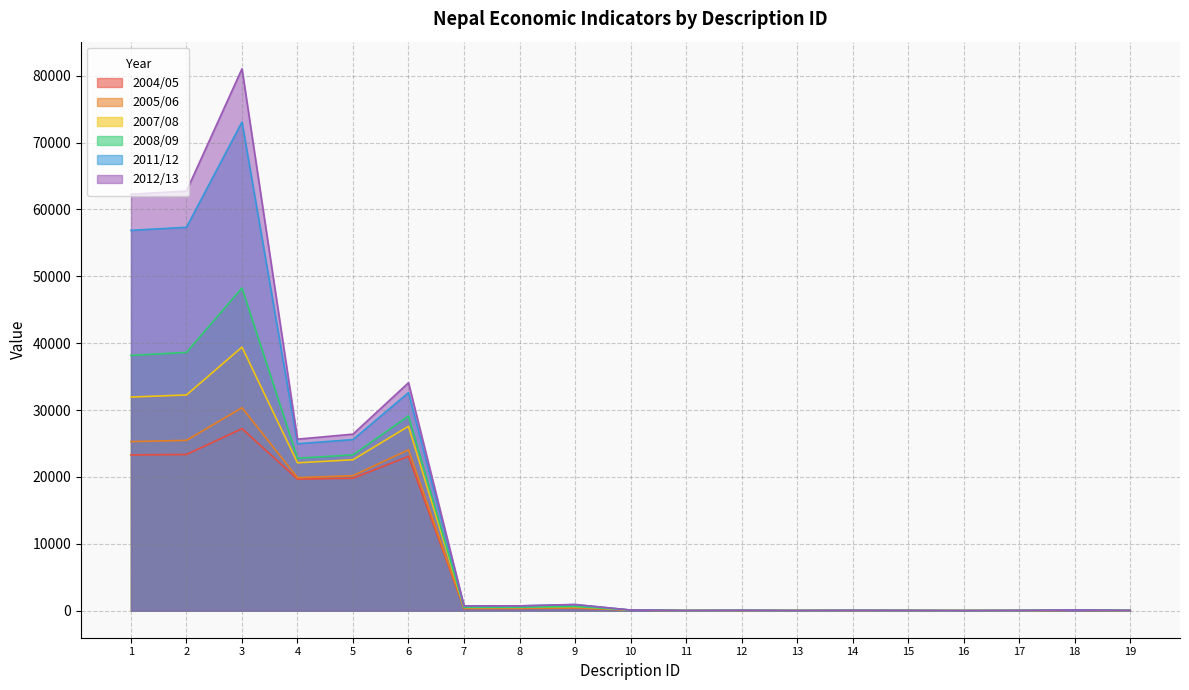

Reading right to left, extract all data points from this chart.

2004/05: 19=25.3	18=71.0	17=11.1	16=2.0	15=19.9	14=29.5	13=14.6	12=28.4	11=11.6	10=88.4	9=383.0	8=329.0	7=328.0	6=23076.0	5=19802.0	4=19670.0	3=27218.0	2=23357.0	1=23292.0
2005/06: 19=25.9	18=72.3	17=14.9	16=2.2	15=20.7	14=31.3	13=13.4	12=29.0	11=9.0	10=91.0	9=420.0	8=352.0	7=350.0	6=24050.0	5=20186.0	4=19884.0	3=30346.0	2=25471.0	1=25279.0
2007/08: 19=25.5	18=65.0	17=17.5	16=2.9	15=21.9	14=33.3	13=12.8	12=33.2	11=9.8	10=90.2	9=606.0	8=496.0	7=491.0	6=27577.0	5=22567.0	4=22110.0	3=39417.0	2=32257.0	1=31946.0
2008/09: 19=25.9	18=76.9	17=21.2	16=4.2	15=21.4	14=34.7	13=12.4	12=35.9	11=9.4	10=90.6	9=628.0	8=502.0	7=497.0	6=29114.0	5=23301.0	4=22793.0	3=48262.0	2=38626.0	1=38172.0
2011/12: 19=26.9	18=81.0	17=23.5	16=5.0	15=20.8	14=33.6	13=10.1	12=39.5	11=11.0	10=89.0	9=902.0	8=708.0	7=702.0	6=32607.0	5=25582.0	4=24962.0	3=73082.0	2=57337.0	1=56880.0
2012/13: 19=27.2	18=88.0	17=25.6	16=3.4	15=22.6	14=37.5	13=10.7	12=40.7	11=10.6	10=89.5	9=921.0	8=714.0	7=708.0	6=34088.0	5=26397.0	4=25646.0	3=81051.0	2=62764.0	1=62283.0